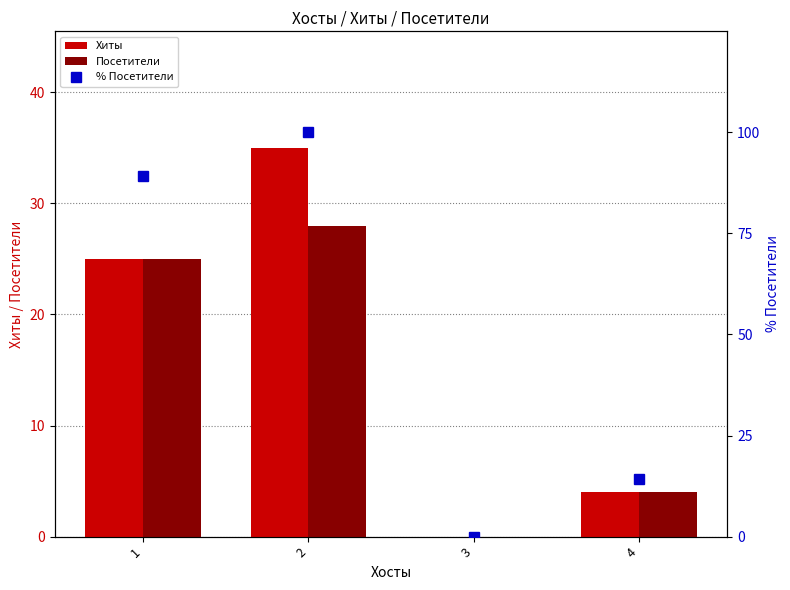

How many values in % Посетители are above zero?

3